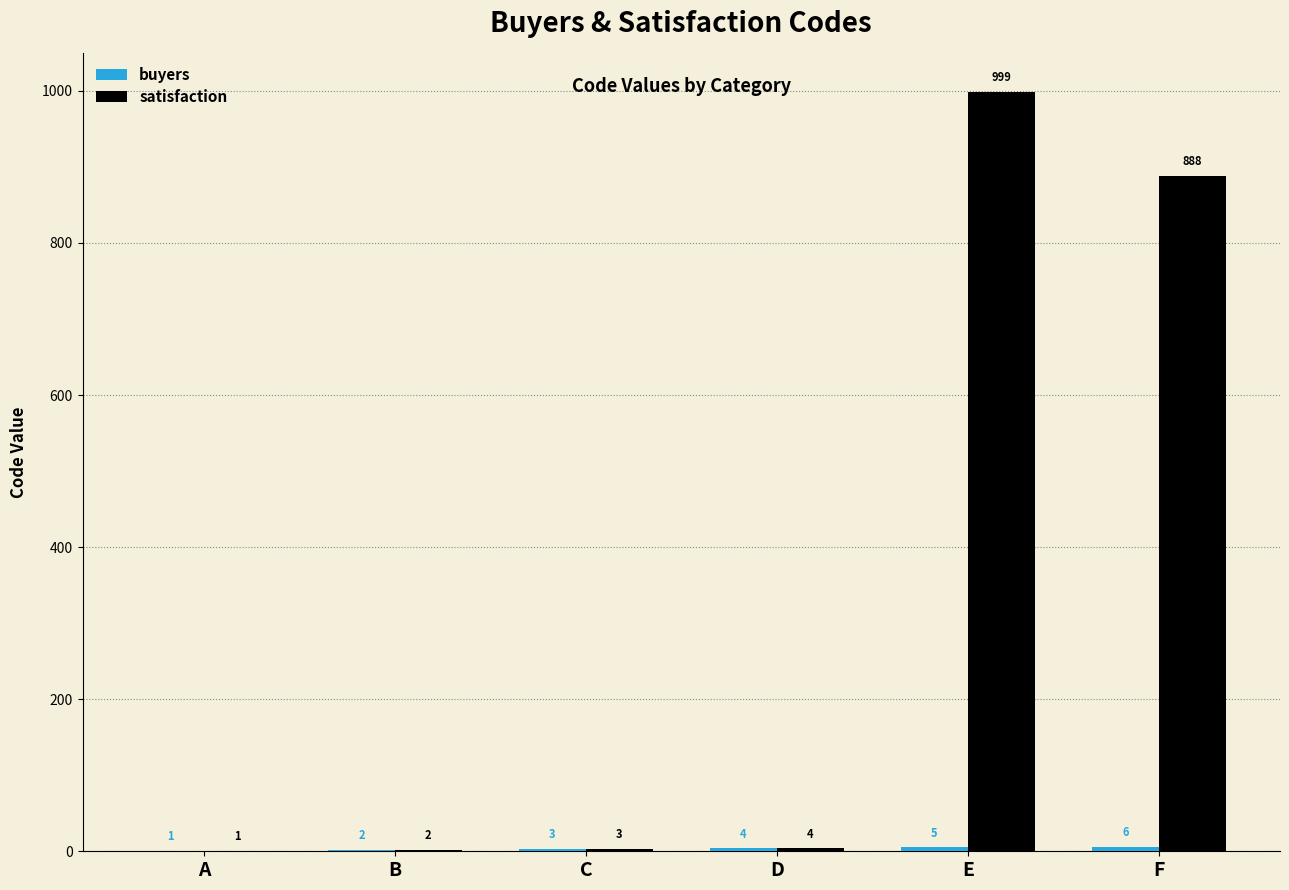

What is the maximum value shown in the chart?

999